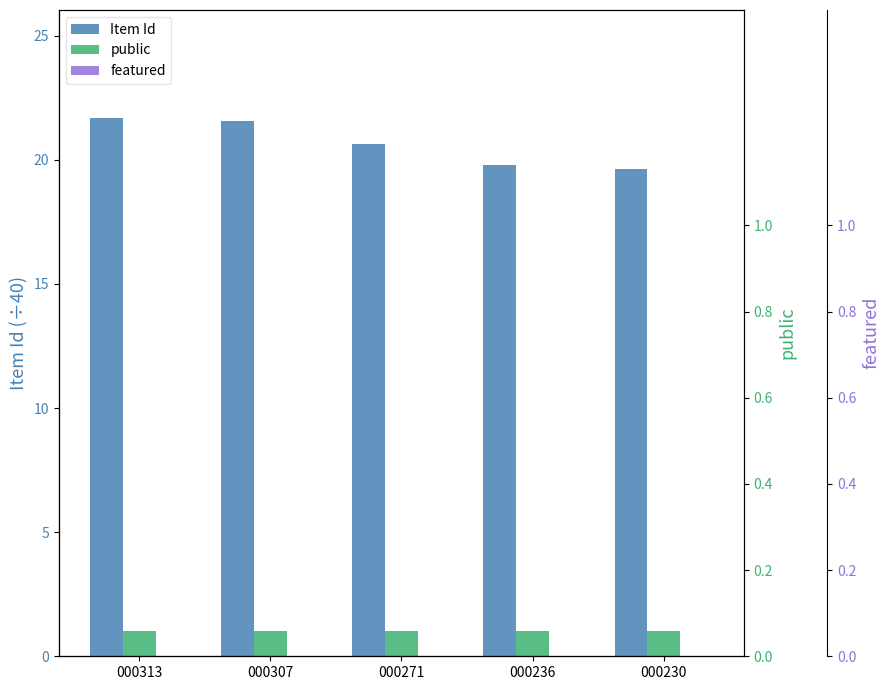

Count the number of data series in this chart.

3